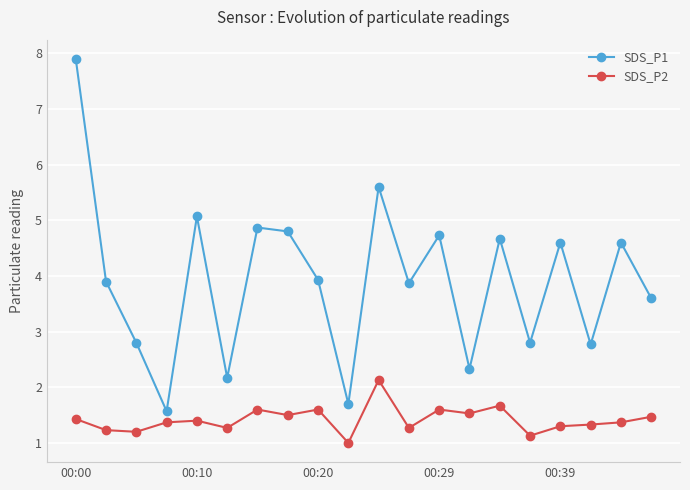

What is the sum of all SDS_P1 values?

78.3